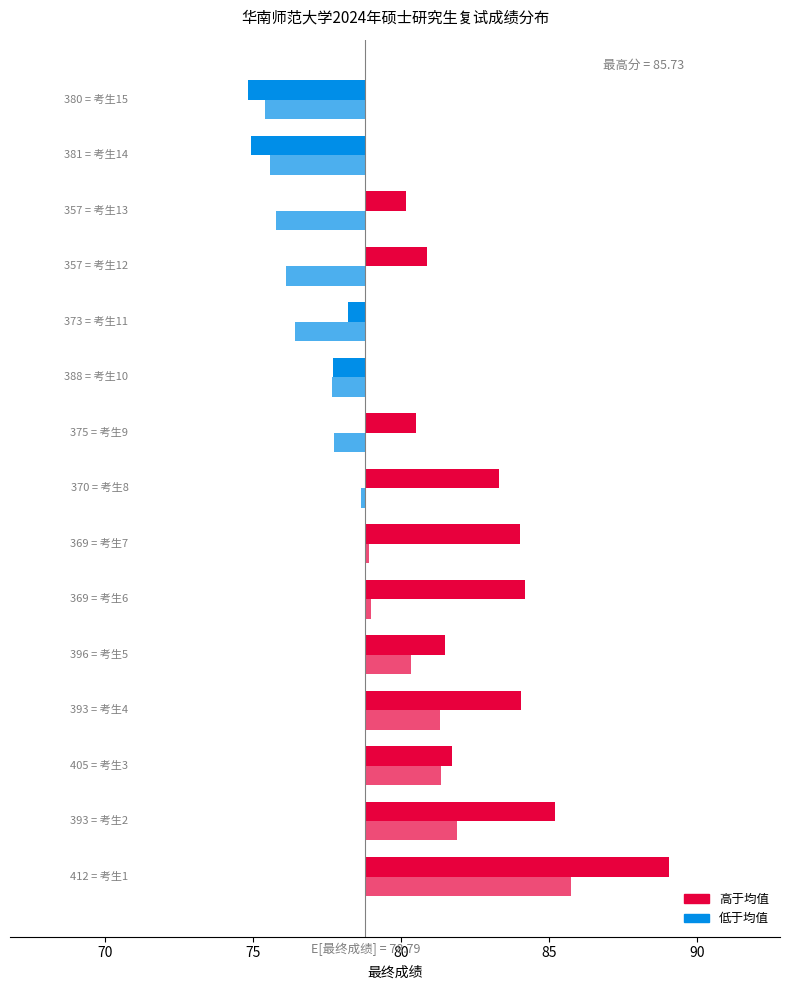

Is the value of 复试成绩 at 10 greater than the value of 最终成绩 at 75?

No